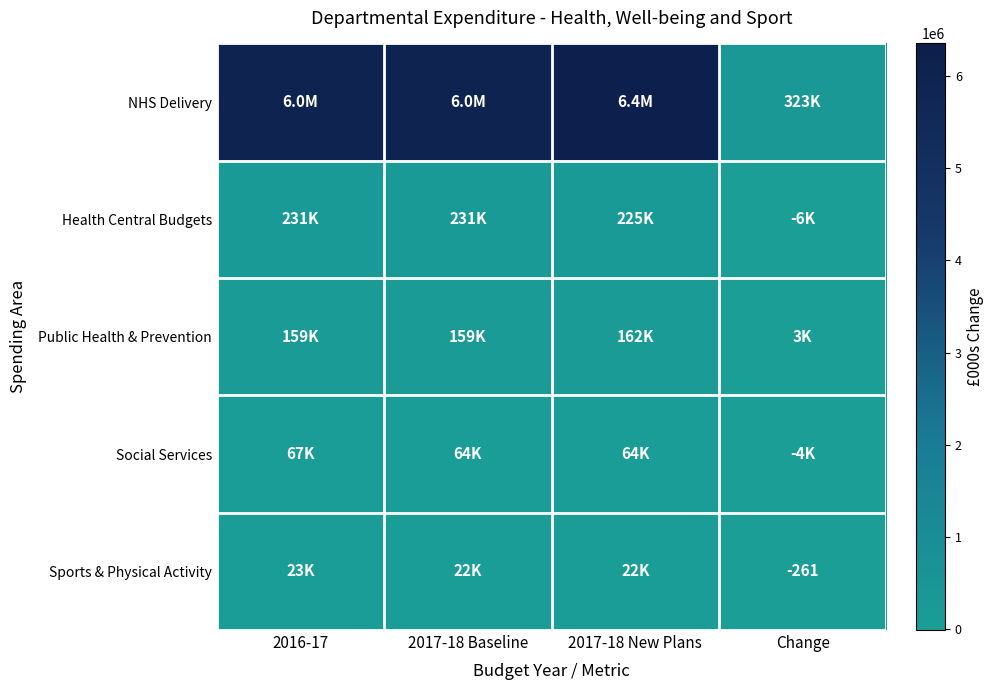

At how many categories does at least one series exceed 1275031?

3